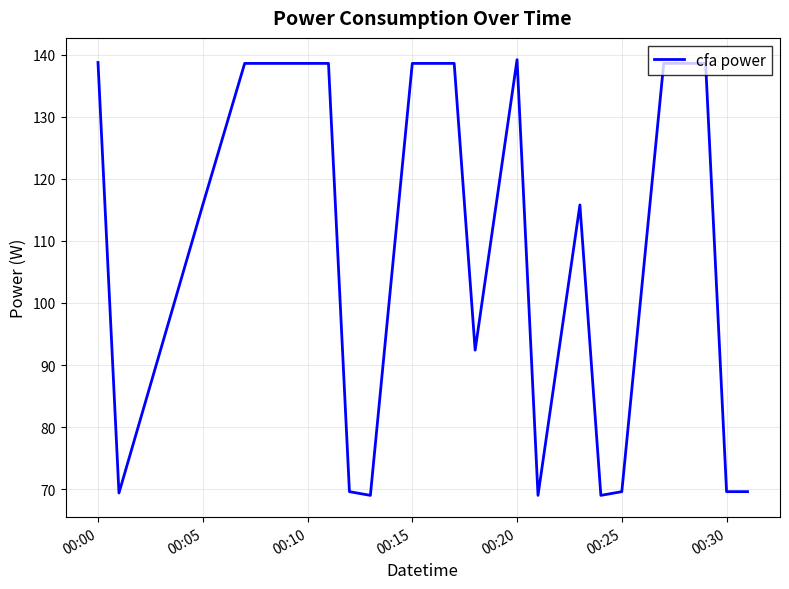

What is the difference between the maximum and minimum values?

70.2